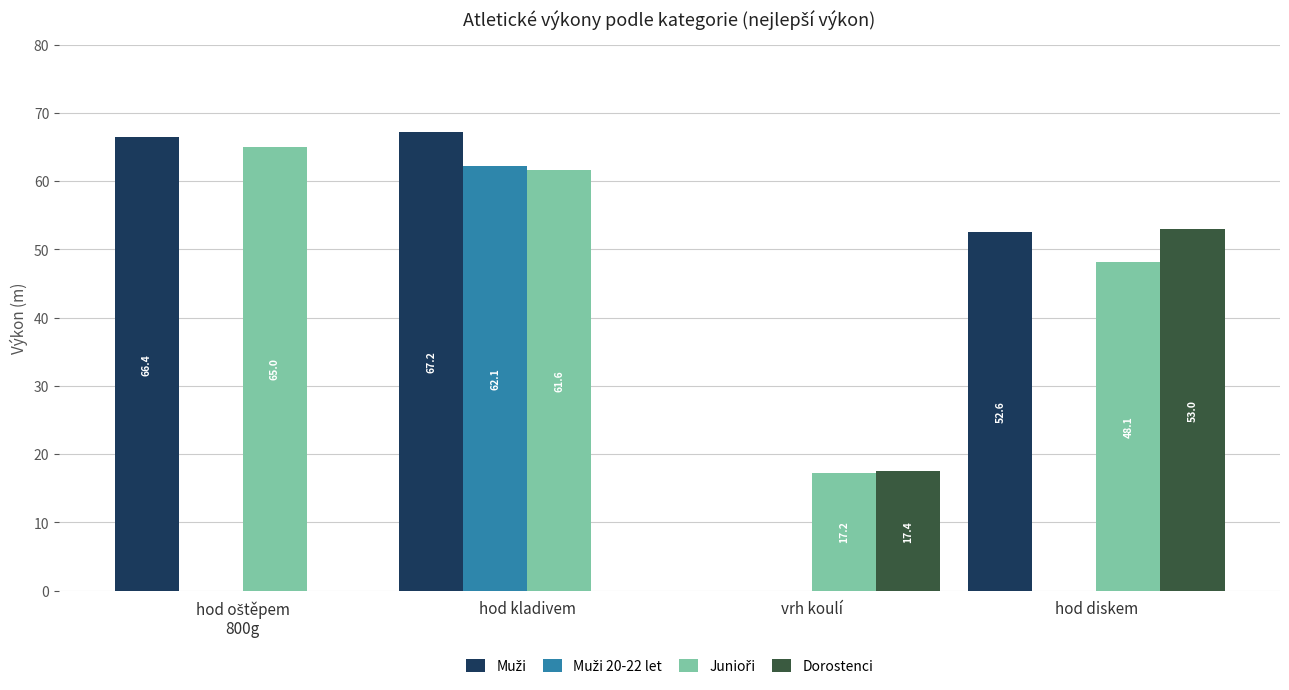

What is the sum of all Dorostenci values?

70.4